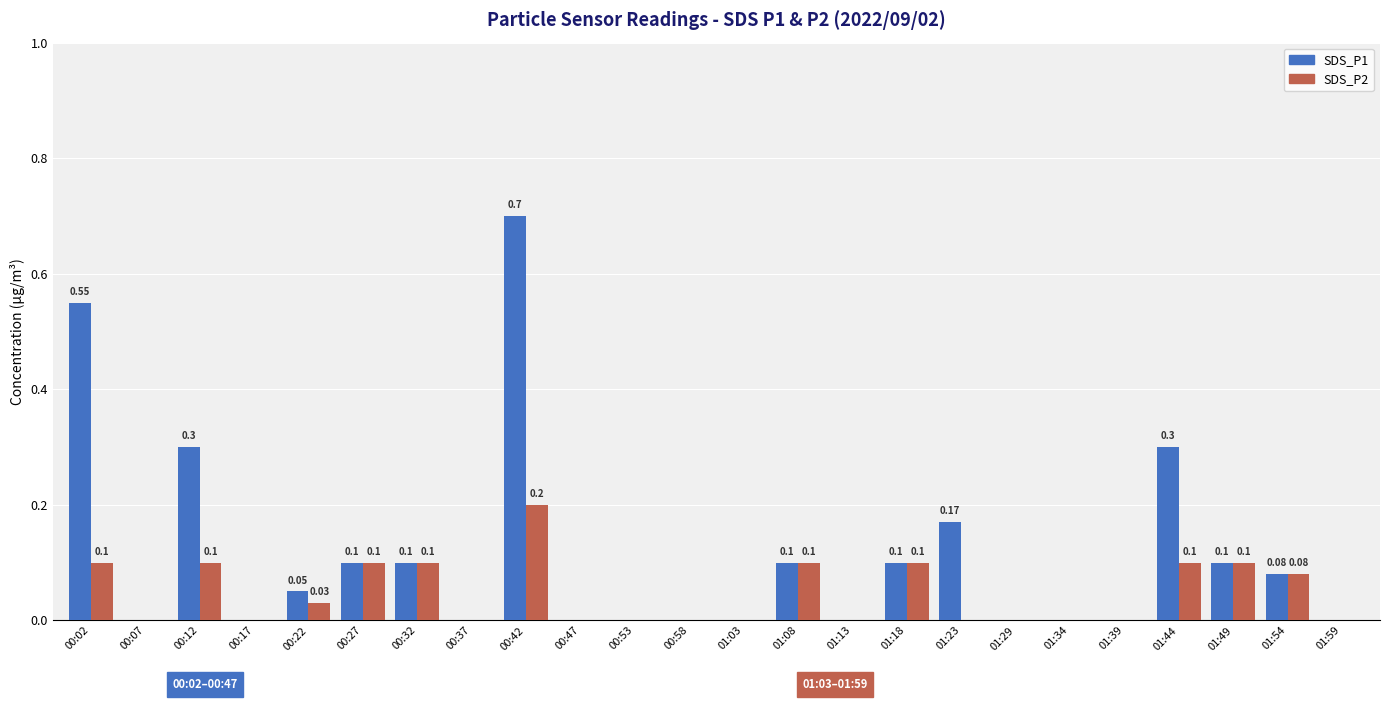

At which category is the sum across all series the highest?

00:42